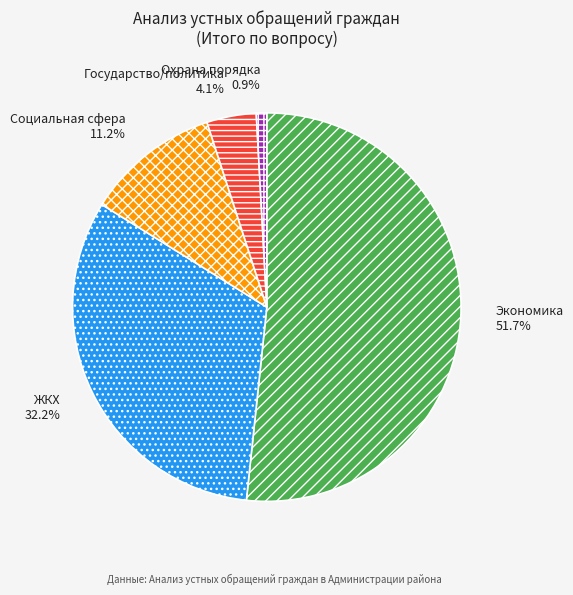

Rank the categories by value from highest to lowest.

Экономика, ЖКХ, Социальная сфера, Государство/политика, Охрана порядка